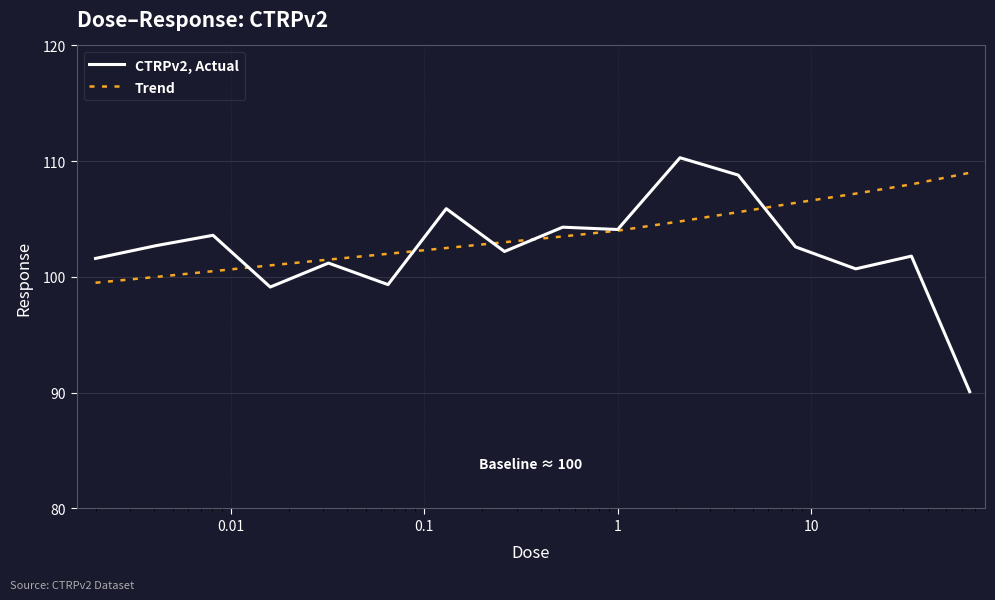

Rank the series by their average value, from lowest to highest.

CTRPv2, Actual, Trend